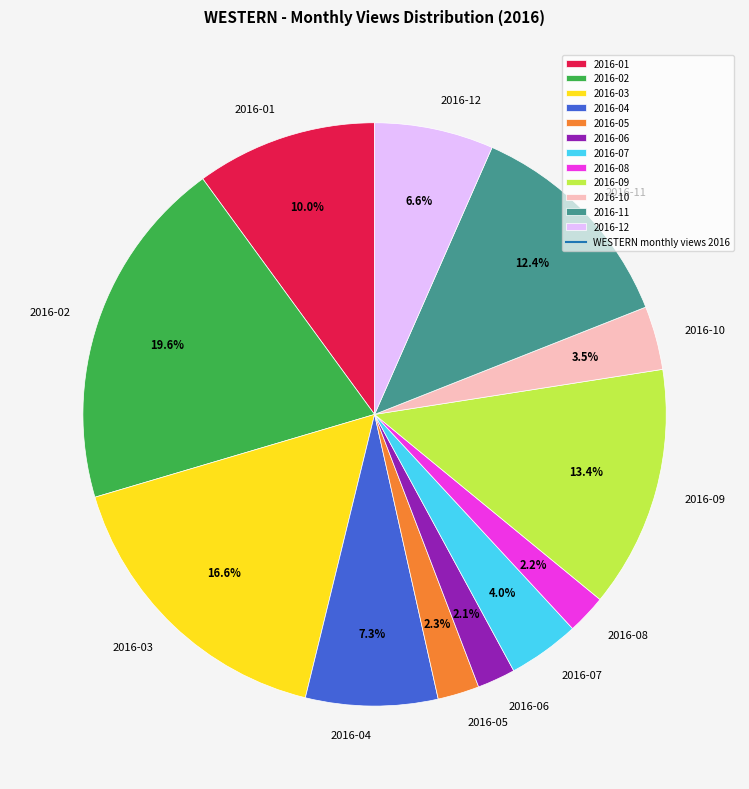

What is the ratio of the value at 2016-12 to the value at 2016-05?

2.9